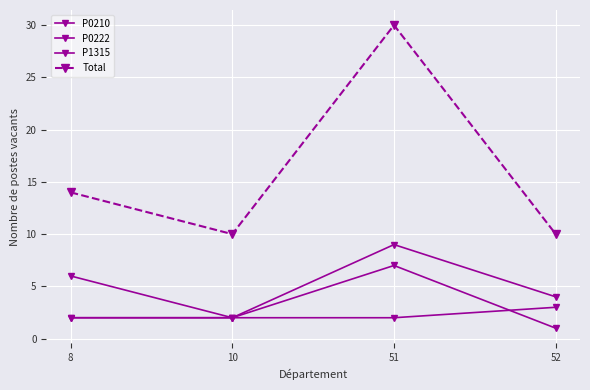

What is the total value across all series at 10?

16